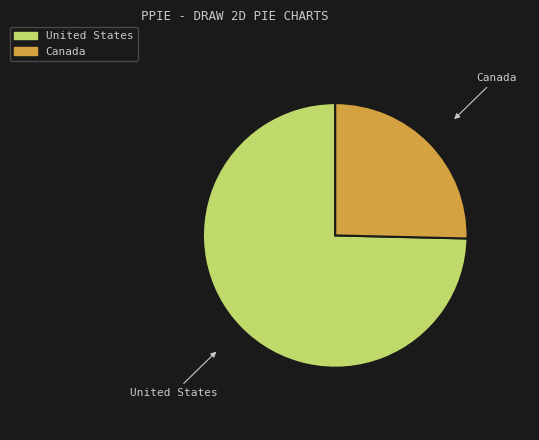

Which has a higher value, United States or Canada?

United States